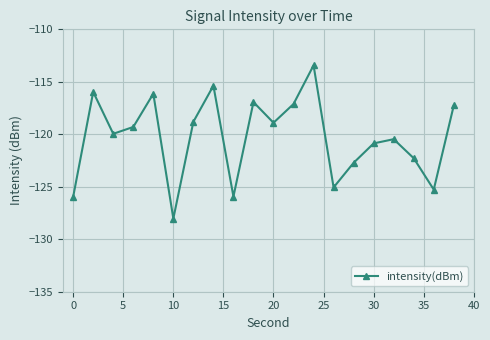

What is the value of the 5th point from the left?

-116.1